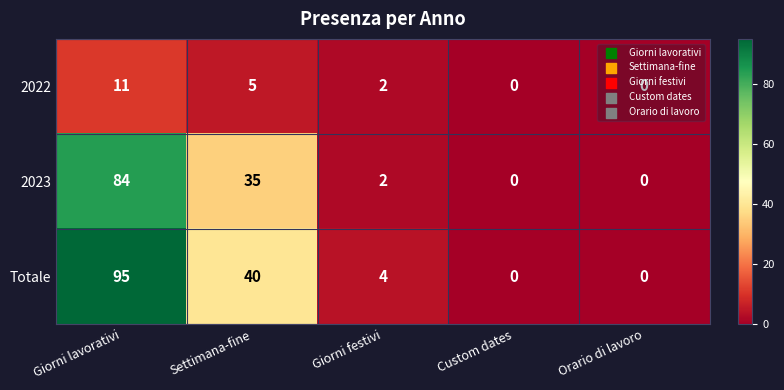

At which label is 2022 closest to 5?

Settimana-fine